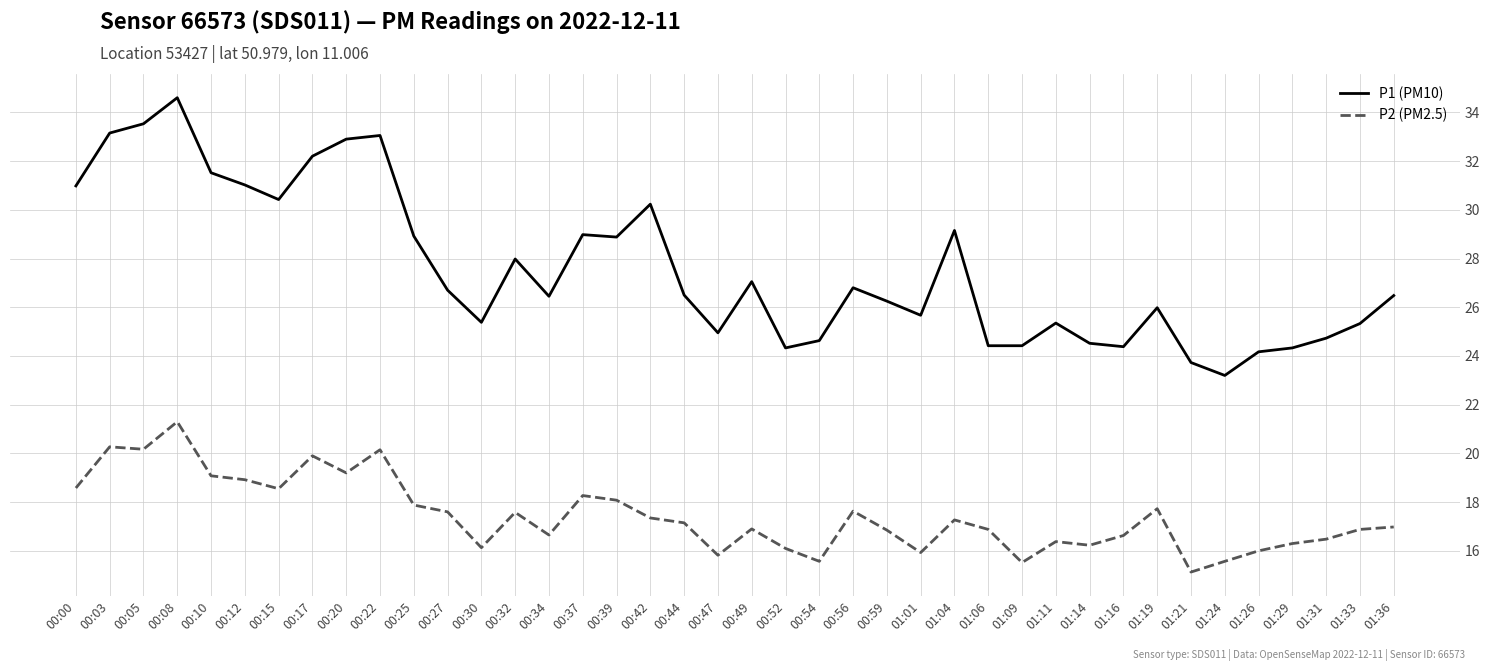

Which series changed the most between 01:11 and 01:19?

P2 (PM2.5)